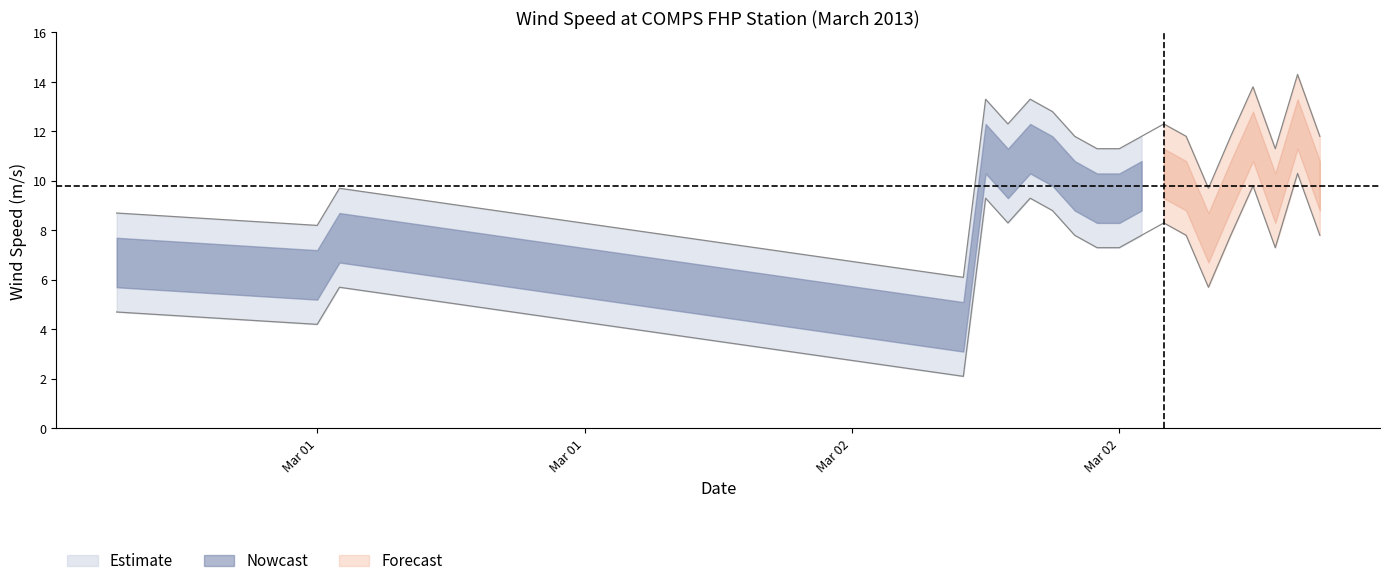

Does the chart display data point markers on the line(s)?

No